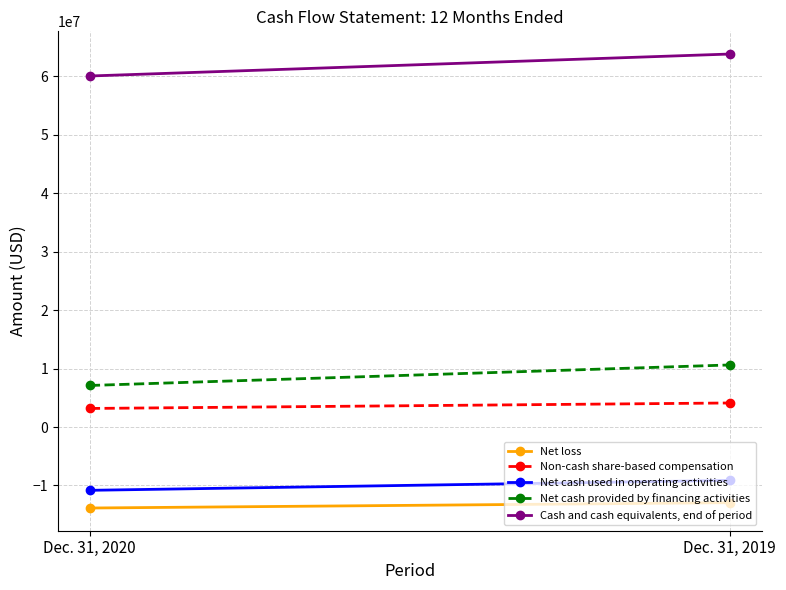

How many series are shown in this chart?

5